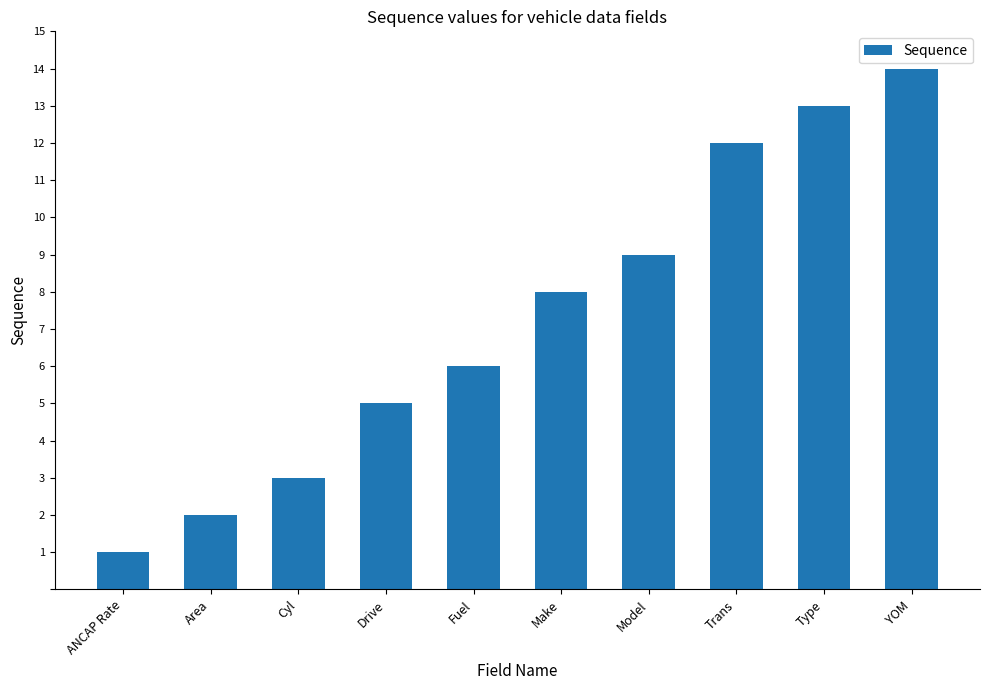

The chart shows a value of 9 at Model. True or false?

True